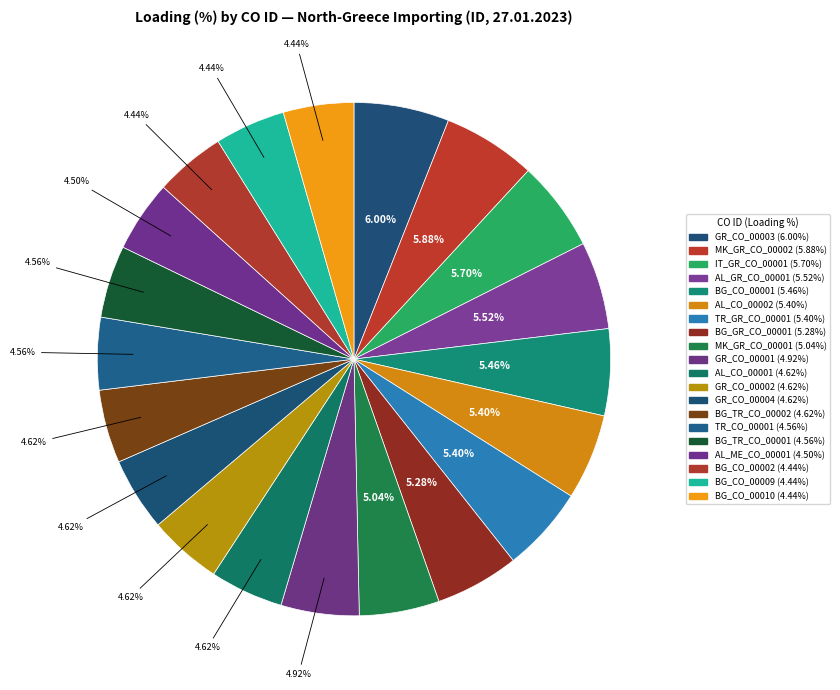

What is the largest slice in the pie chart?

GR_CO_00003